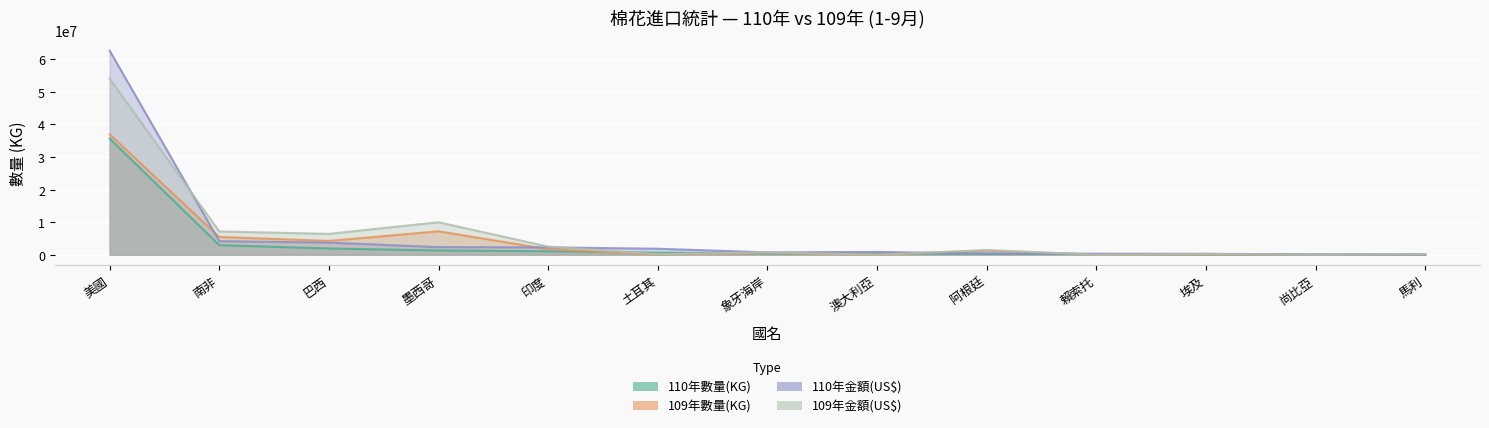

Rank the series at 墨西哥 from highest to lowest value.

109年金額(US$), 109年數量(KG), 110年金額(US$), 110年數量(KG)